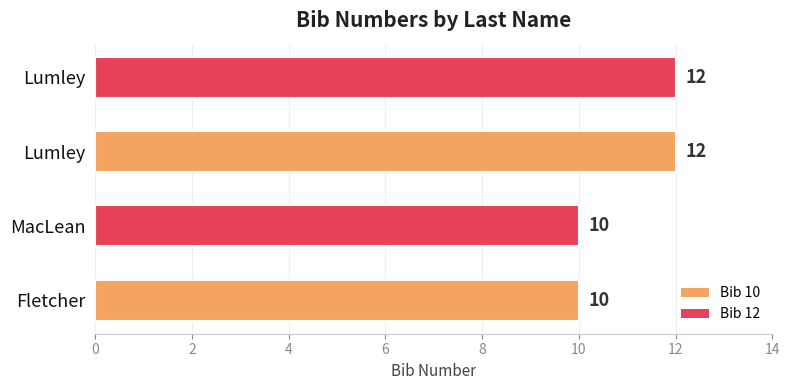

How many bars are there in total?

4